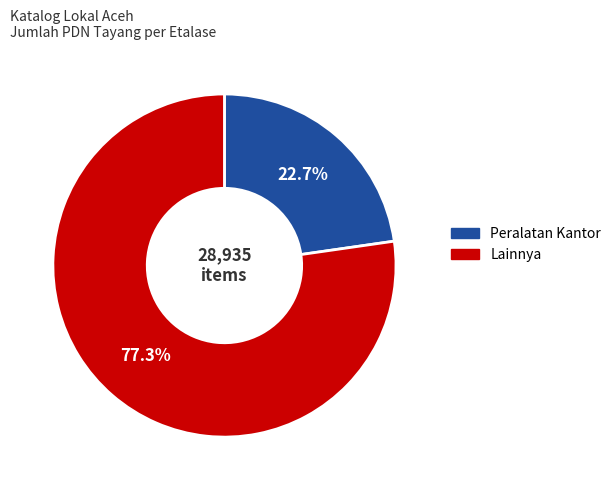

Does any single category account for the majority?

Yes